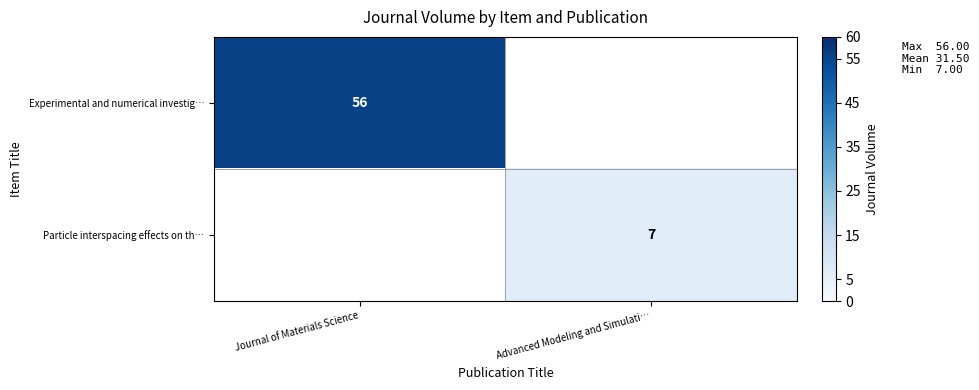

The value of Particle interspacing effects on th… at Advanced Modeling and Simulati… is 7. True or false?

True